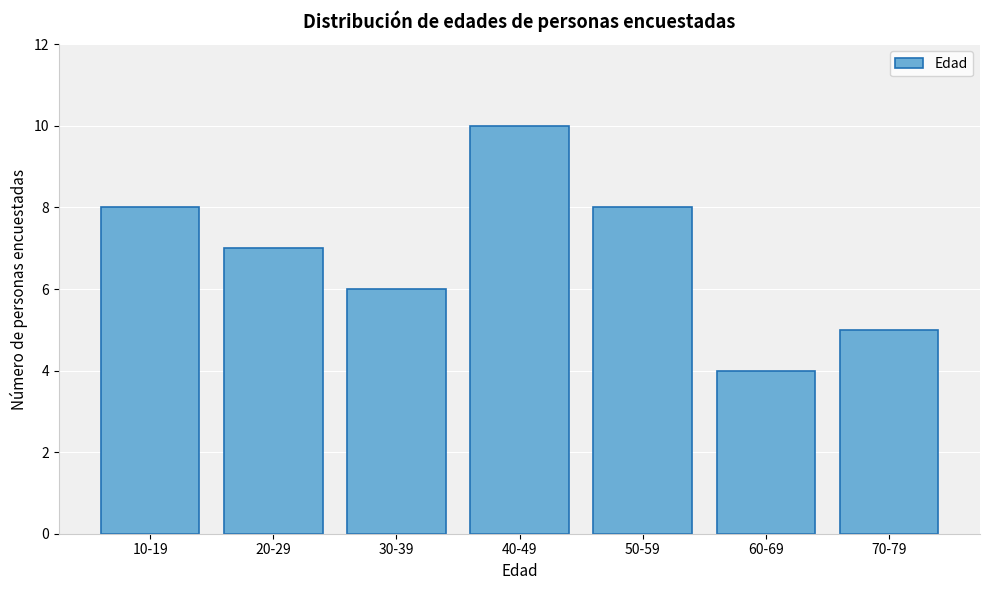

Reading right to left, transcribe all the data shown in this chart.

70-79=5	60-69=4	50-59=8	40-49=10	30-39=6	20-29=7	10-19=8